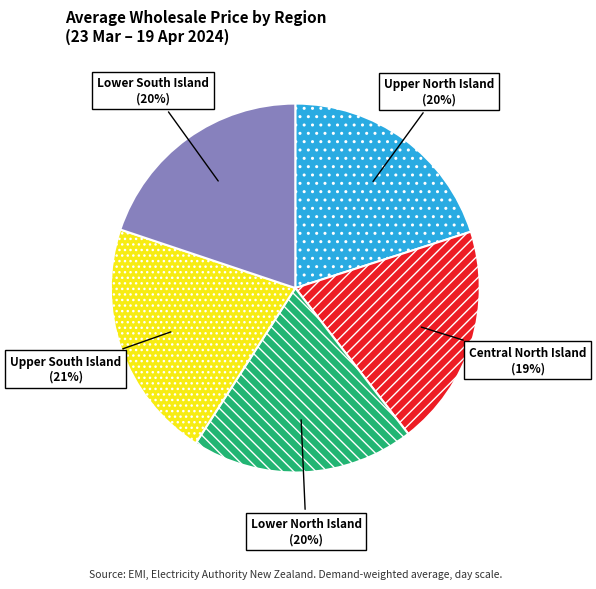

Count the number of slices in the pie.

5